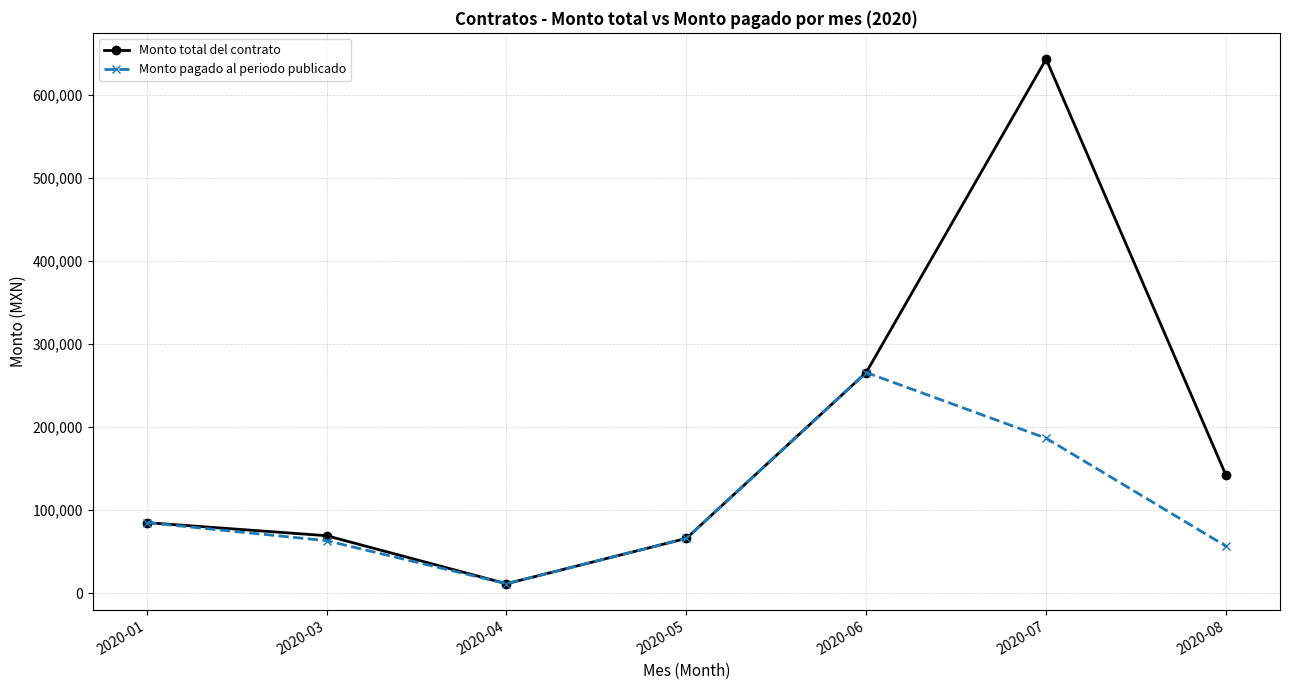

How many categories are shown in the chart?

7